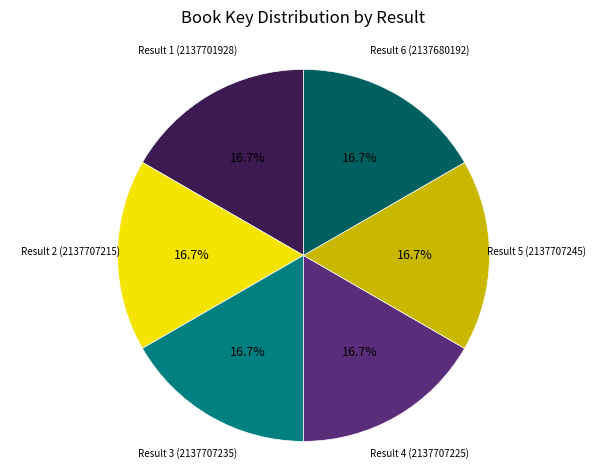

Approximately how many times larger is the value at Result 3 compared to Result 6?

1.0